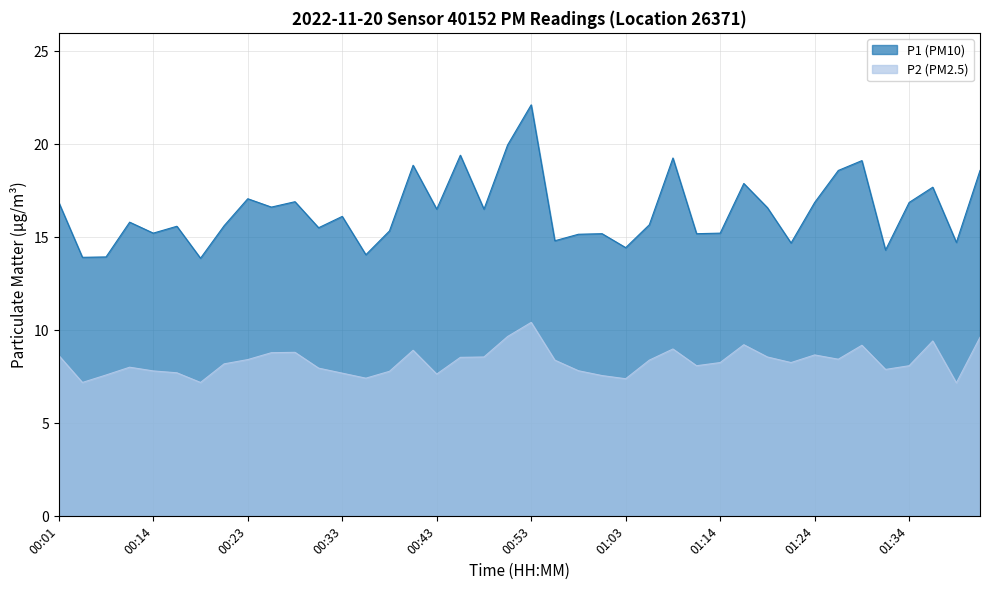

At which category does the chart reach its minimum across all series?

01:39